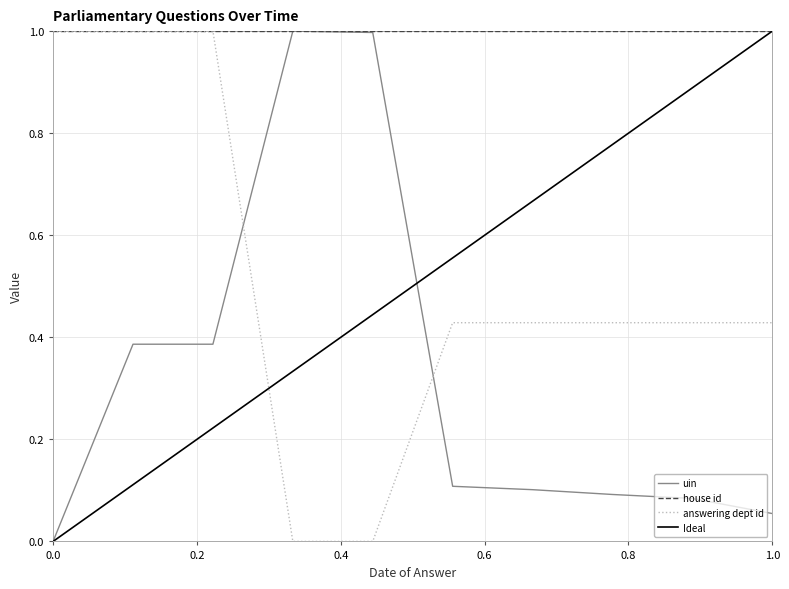

How many data points in answering dept id are above 0?

8